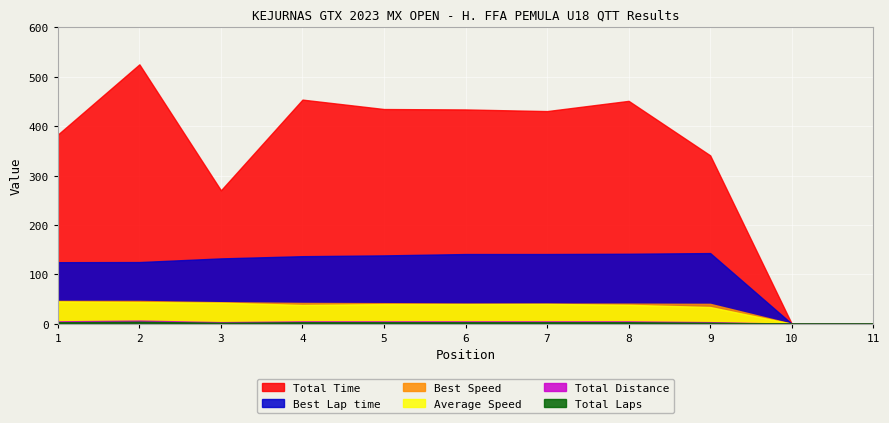

Which series has the widest spread of values?

Total Time